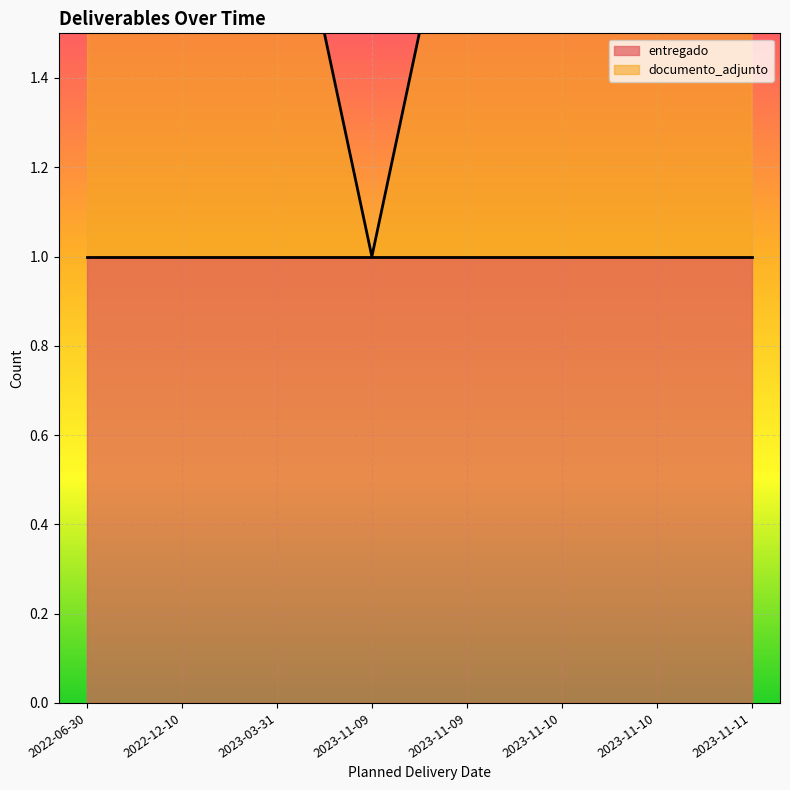

Reading left to right, extract all data points from this chart.

2022-06-30=2	2022-12-10=2	2023-03-31=2	2023-11-09=1	2023-11-09=2	2023-11-10=2	2023-11-10=2	2023-11-11=2